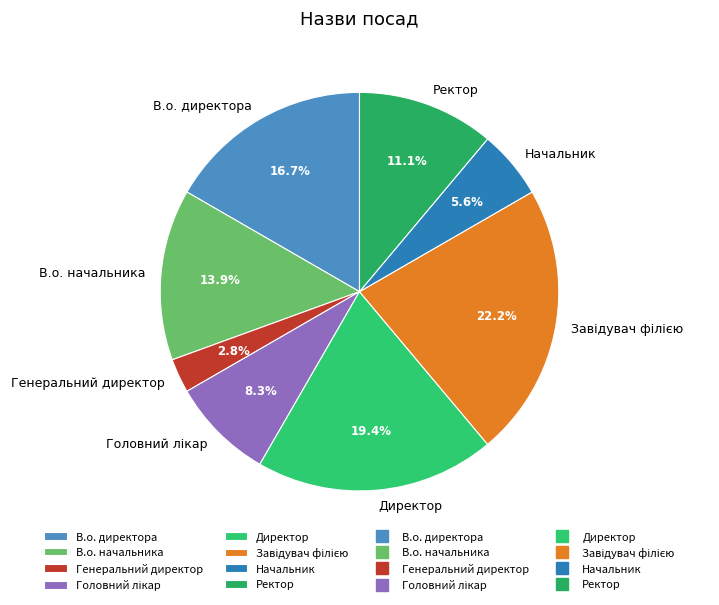

Does Директор represent more than half of the total?

No